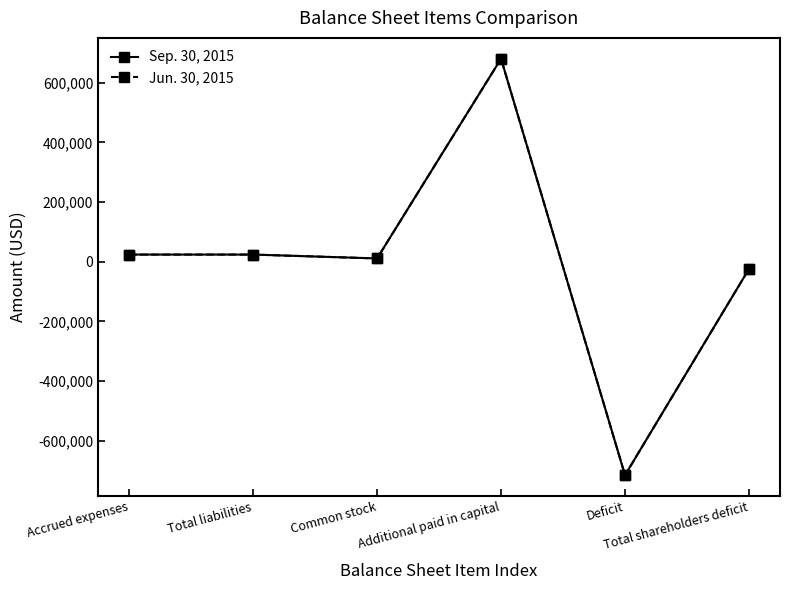

Does the chart display data point markers on the line(s)?

Yes